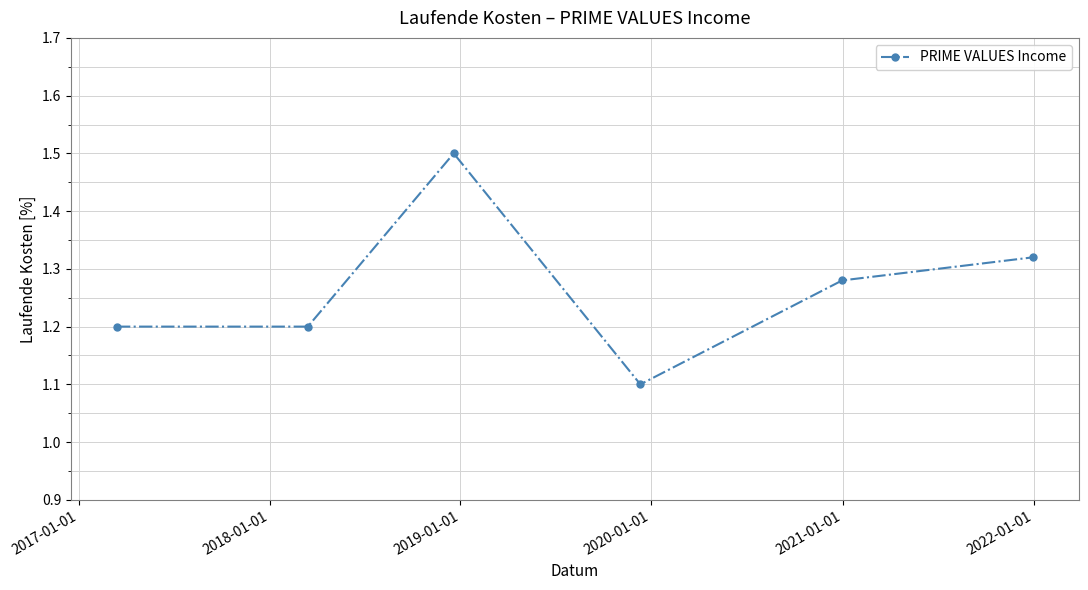

What is the smallest value displayed?

1.1